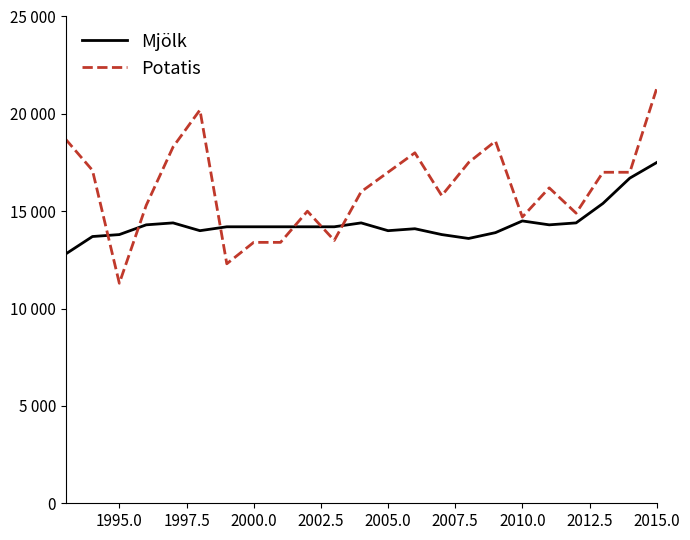

Does the chart have visible grid lines?

No